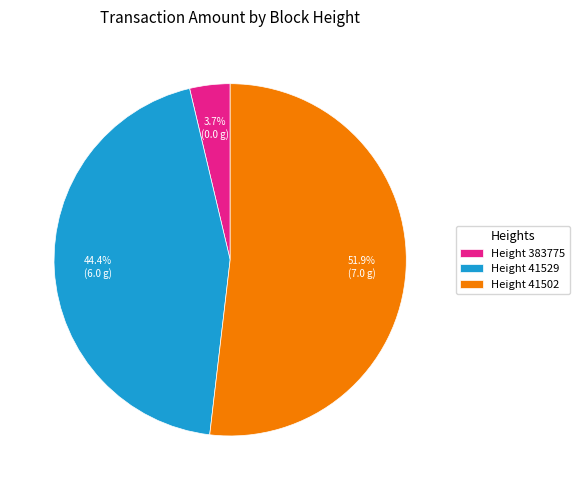

To the nearest percent, what is the difference between the largest and smallest slice percentages?

48%